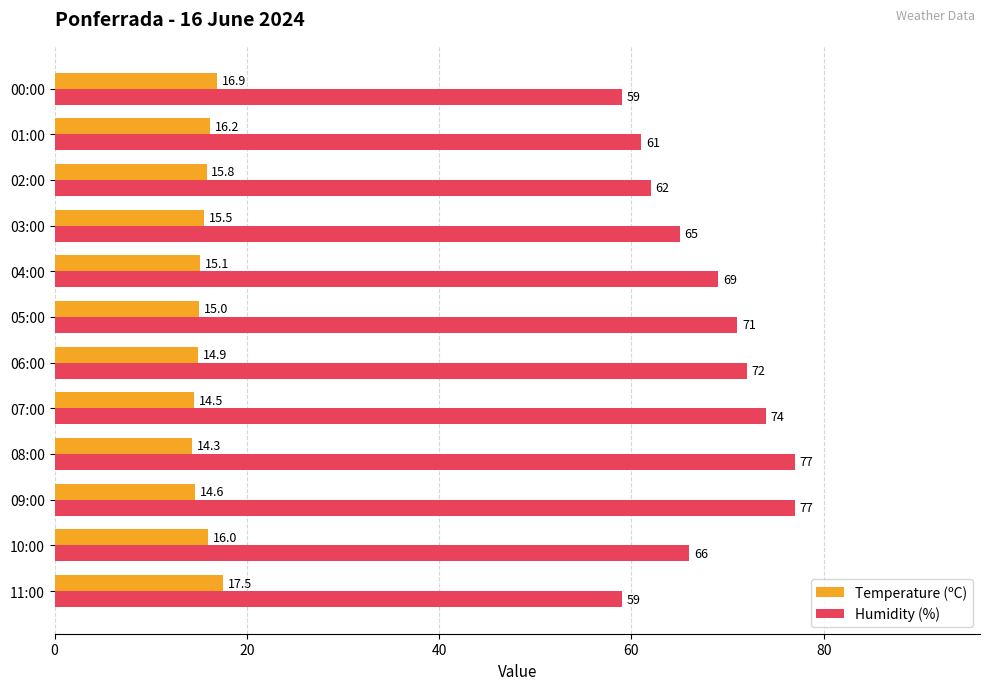

The value of Temperature (ºC) at 11:00 is 17.5. True or false?

True